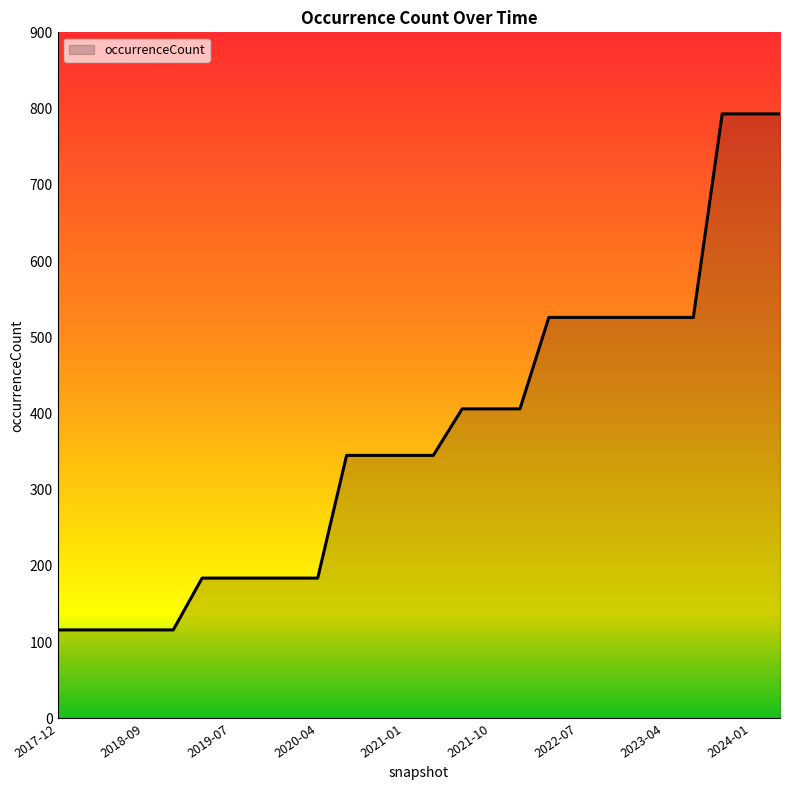

What is the greatest value displayed?

793